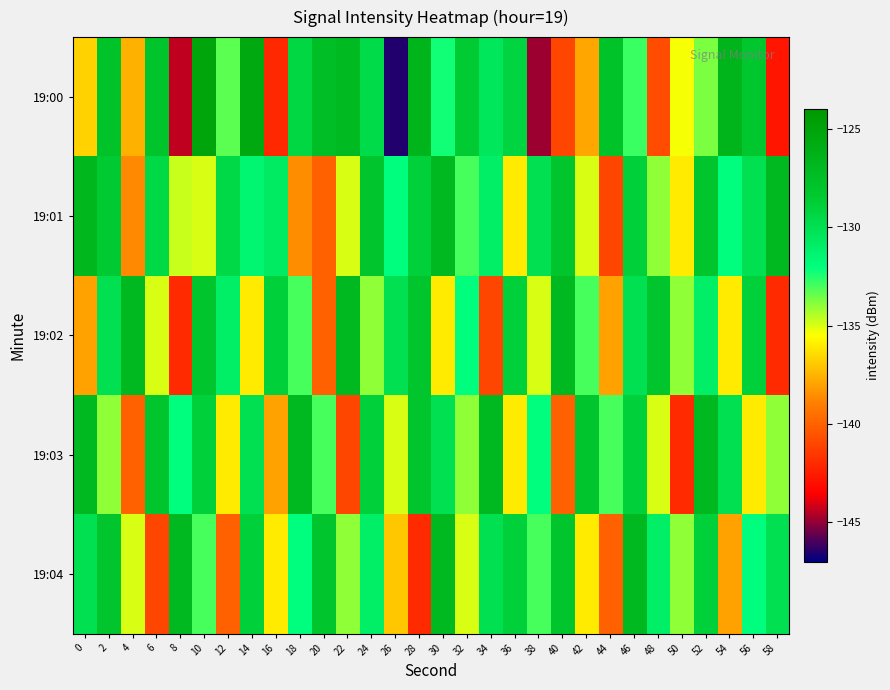

Count the number of categories in the chart.

30